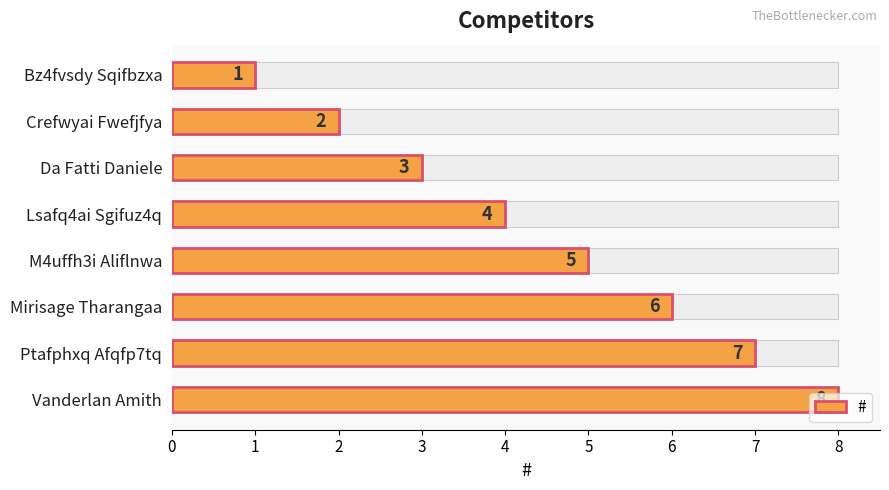

What is the sum of the values at M4uffh3i Aliflnwa and Bz4fvsdy Sqifbzxa?

6